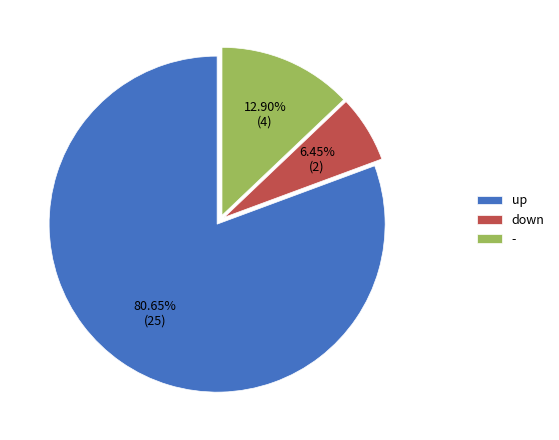

The up slice represents 88% of the pie. True or false?

False